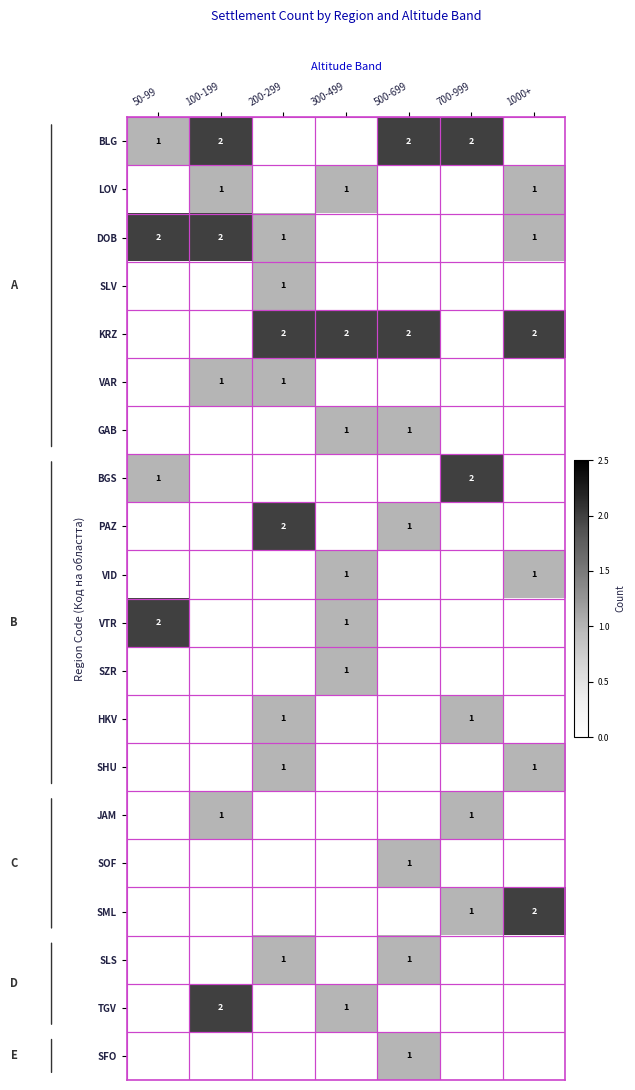

What is the sum of the VTR values at 50-99 and 300-499?

3